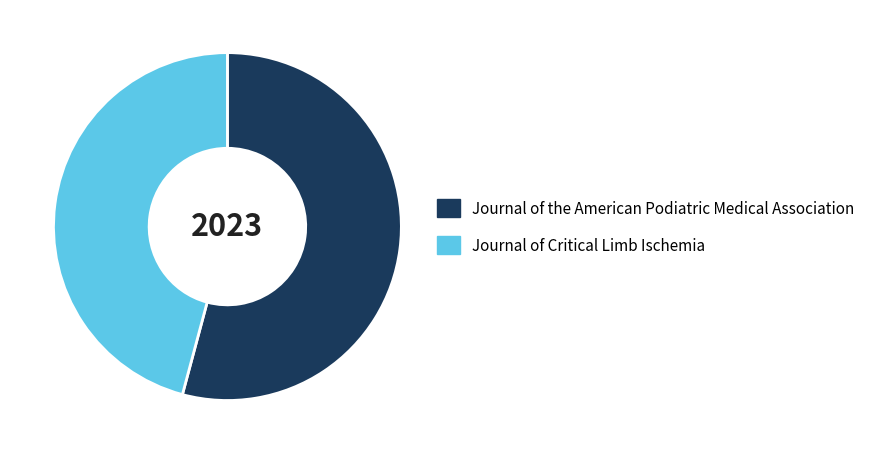

Count the number of slices in the pie.

2